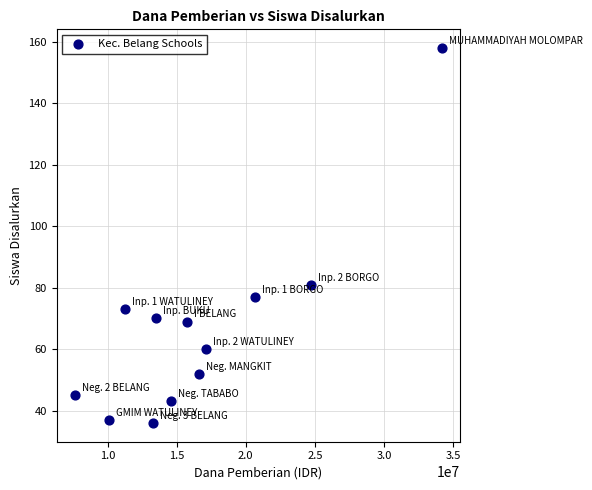

What Y value in the scatter plot is closest to 97?

81